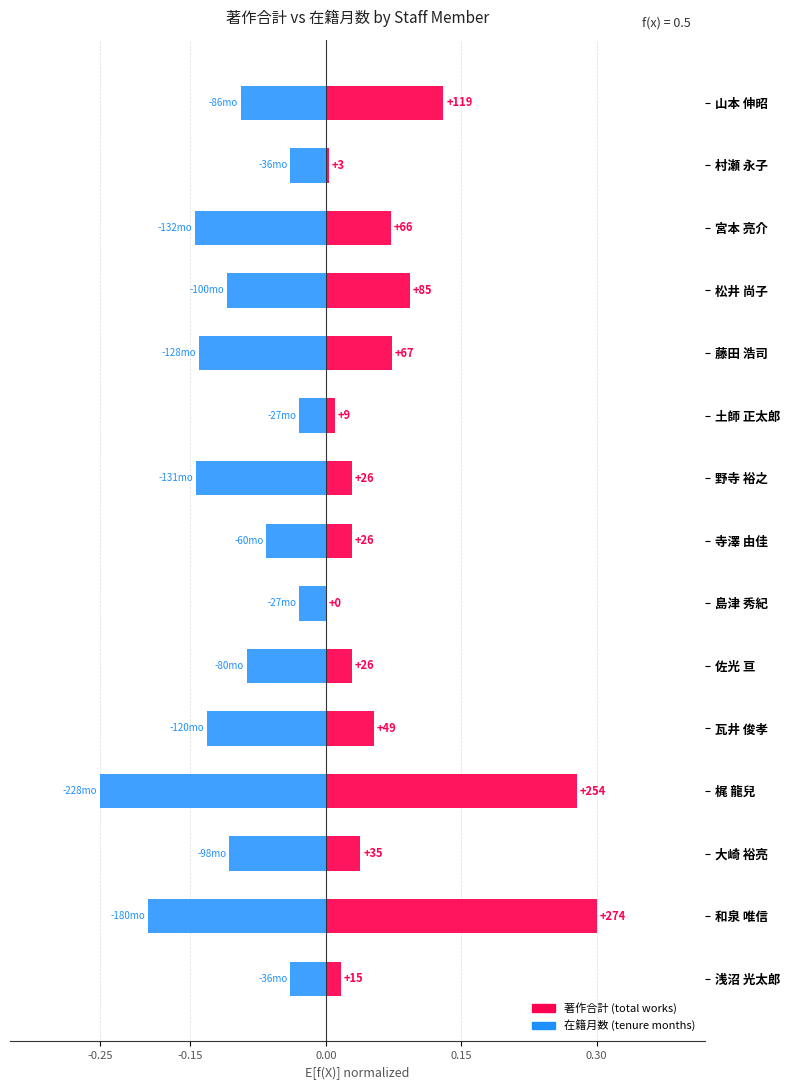

Which series changed the most between 浅沼 光太郎 and 梶 龍兒?

著作合計